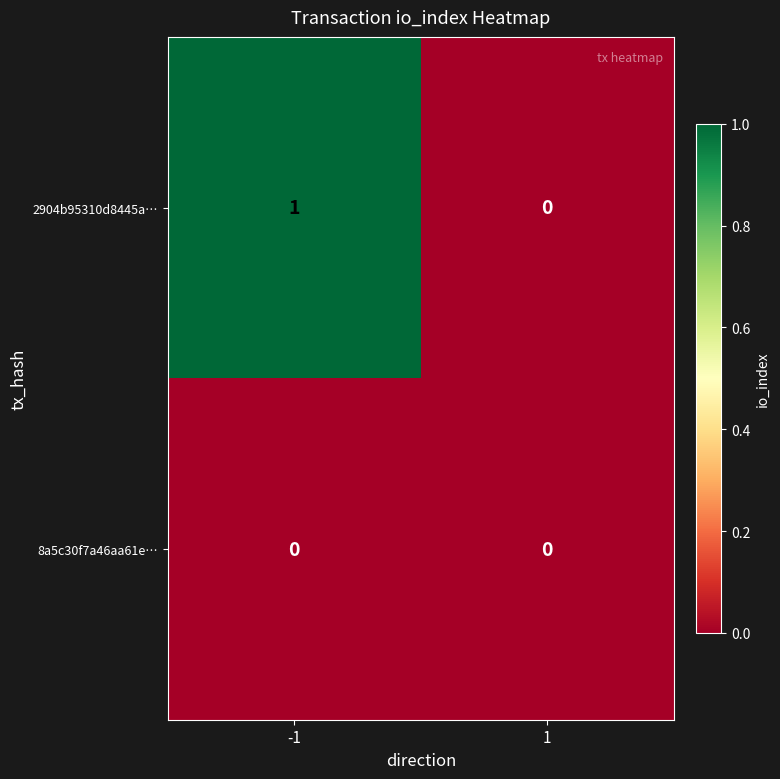

The 8a5c30f7a46aa61e… series shows 0 at 1. True or false?

True